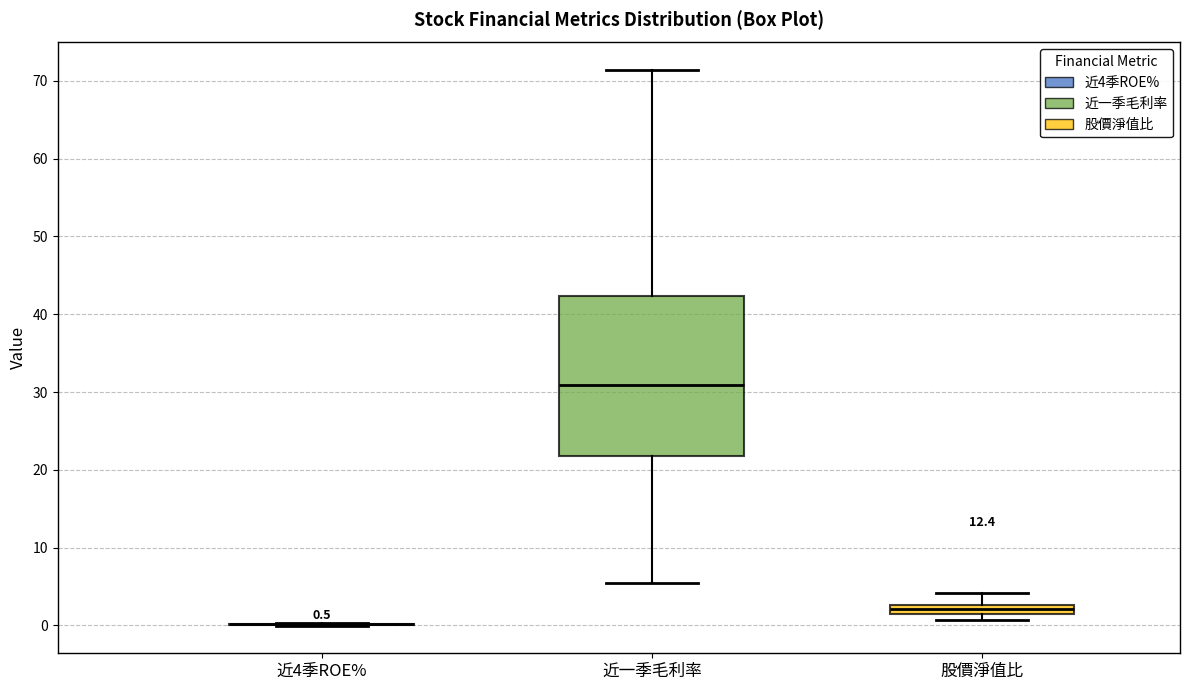

Which box is the tallest, from its lower edge to its upper edge?

近一季毛利率